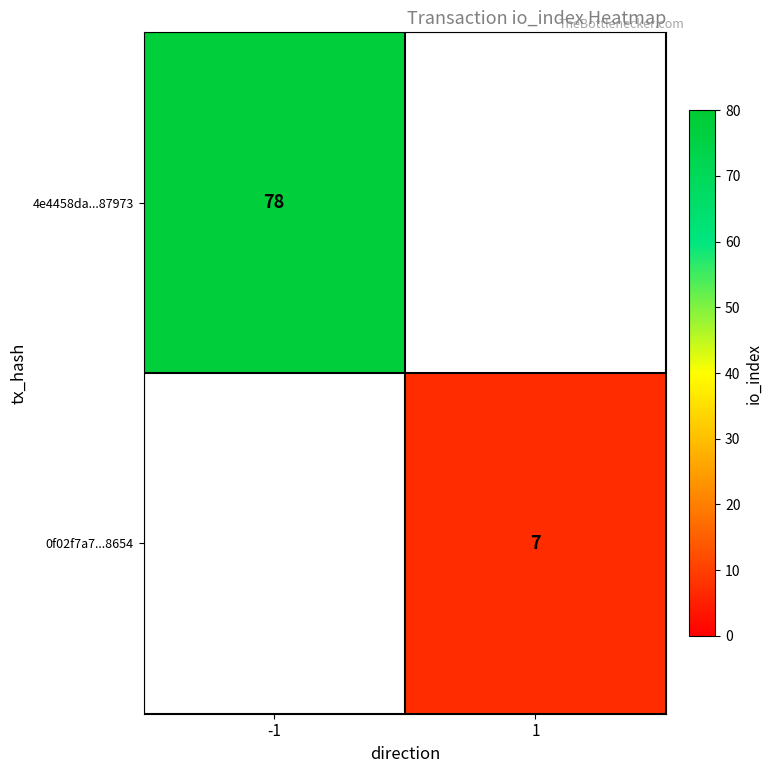

How many series are shown in this chart?

2